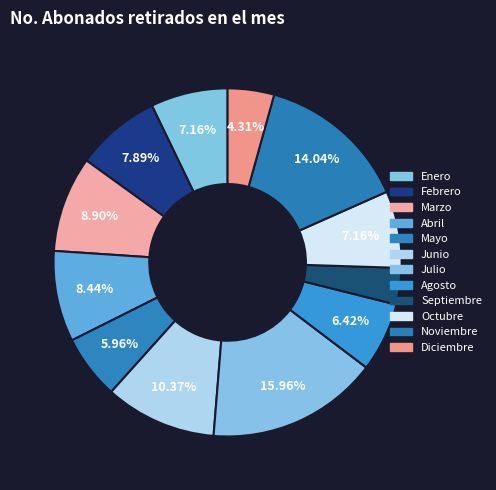

Count the number of slices in the pie.

12